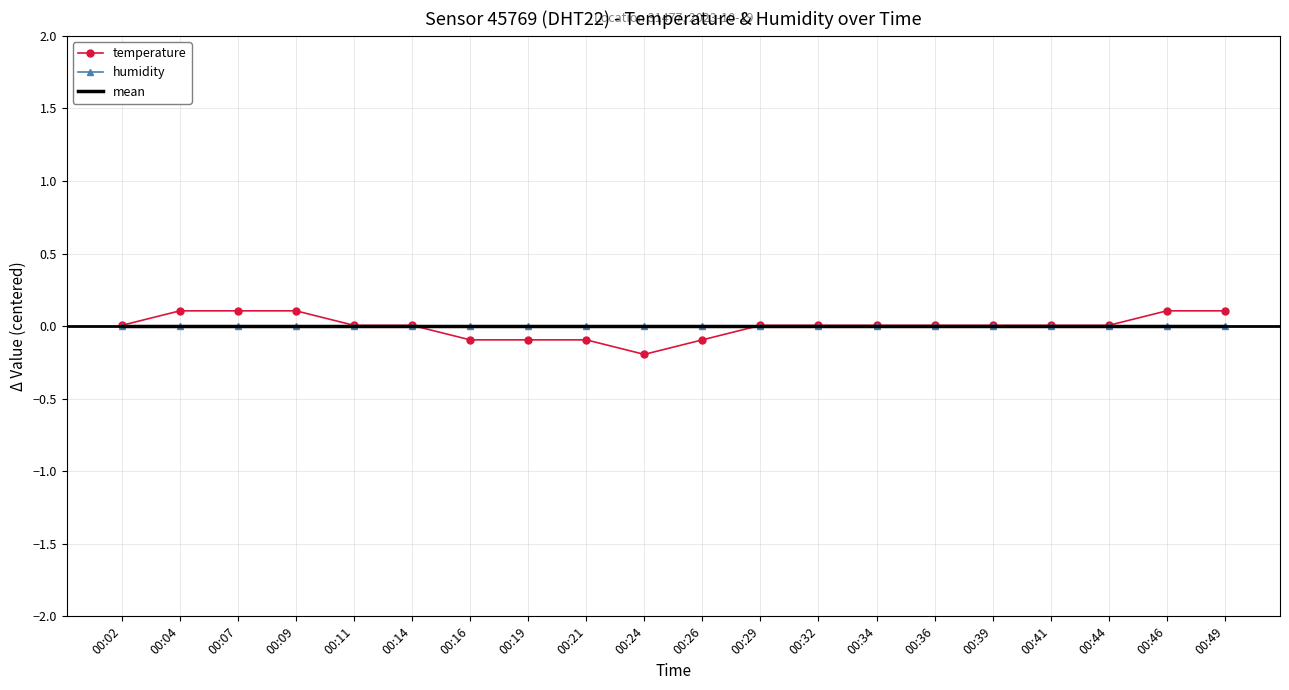

Which series has the largest total across all categories?

temperature